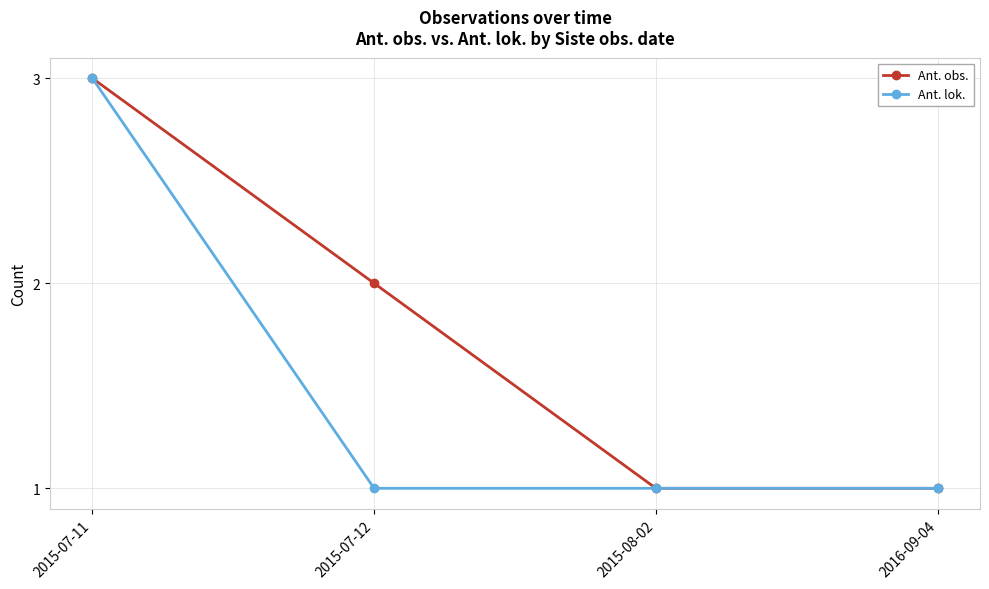

What position from the right is 2015-07-11?

4